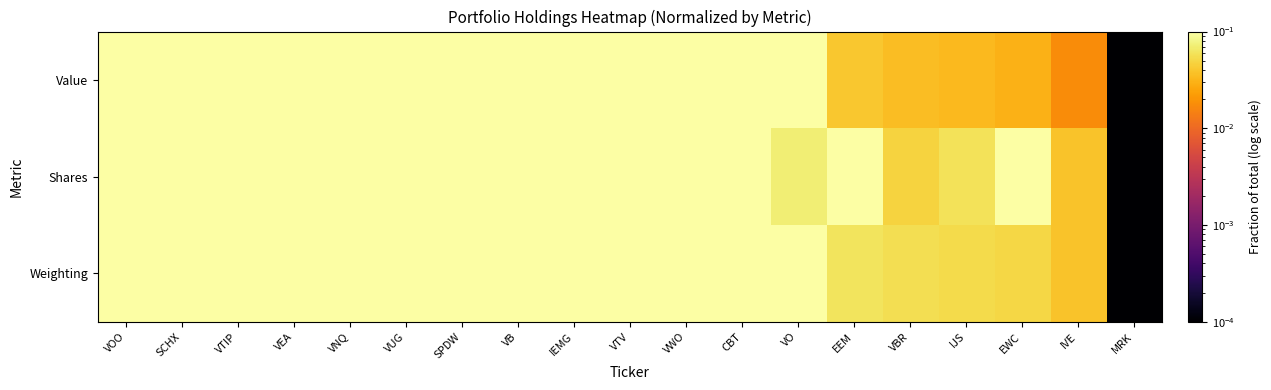

Which series has the widest spread of values?

Value